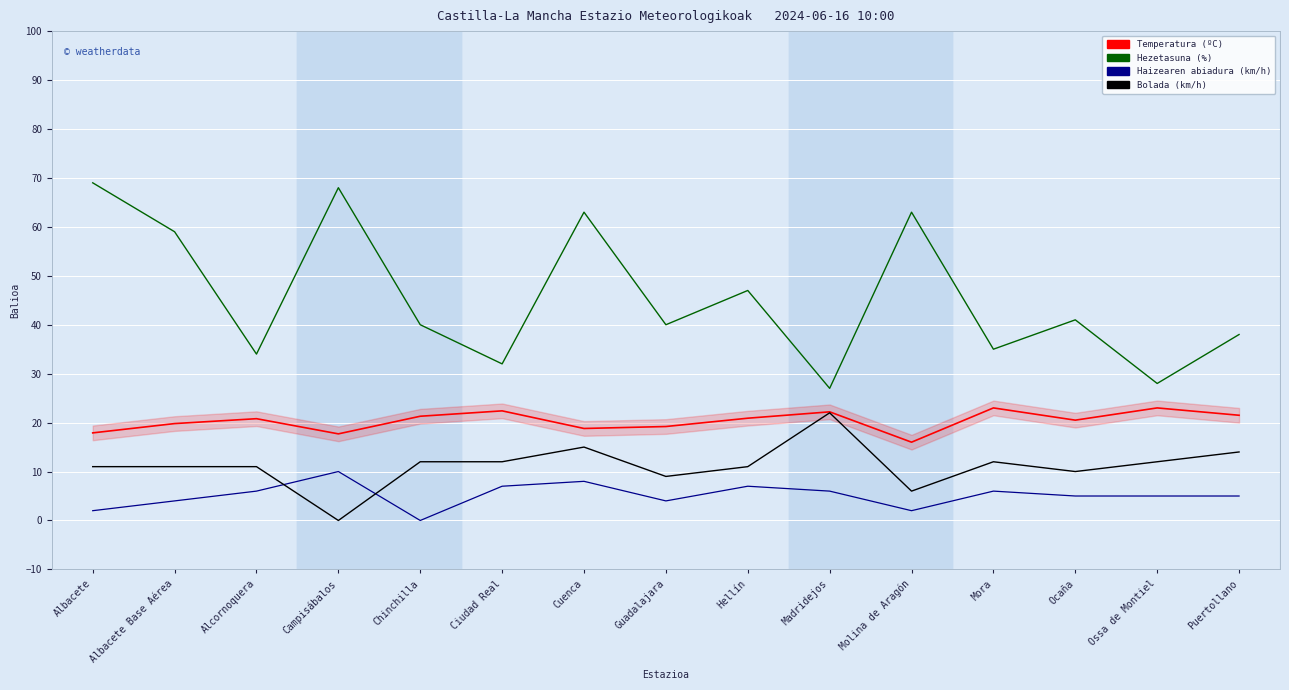

Where is the first local minimum for Haizearen abiadura (km/h)?

Chinchilla